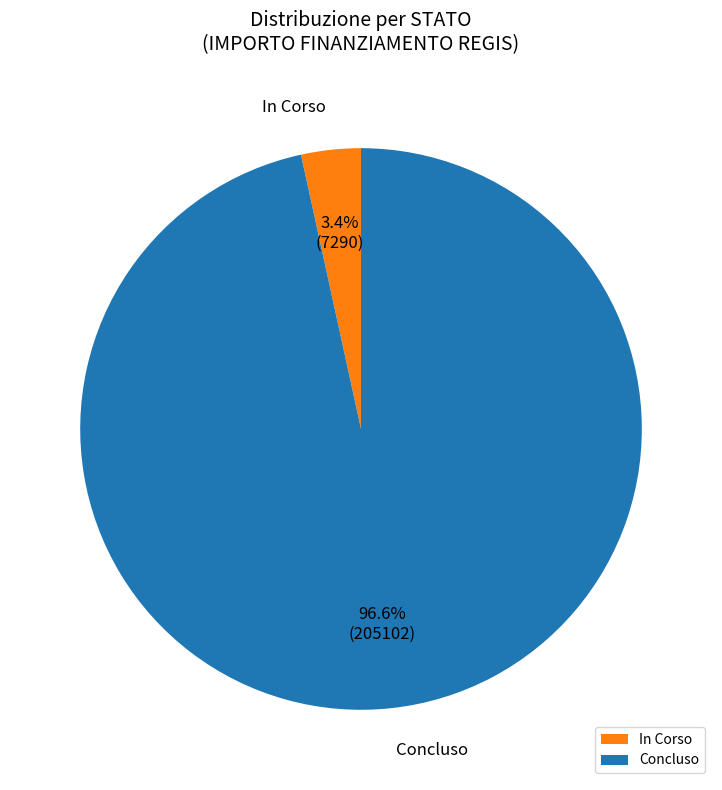

To the nearest percent, what is the difference between the largest and smallest slice percentages?

93%